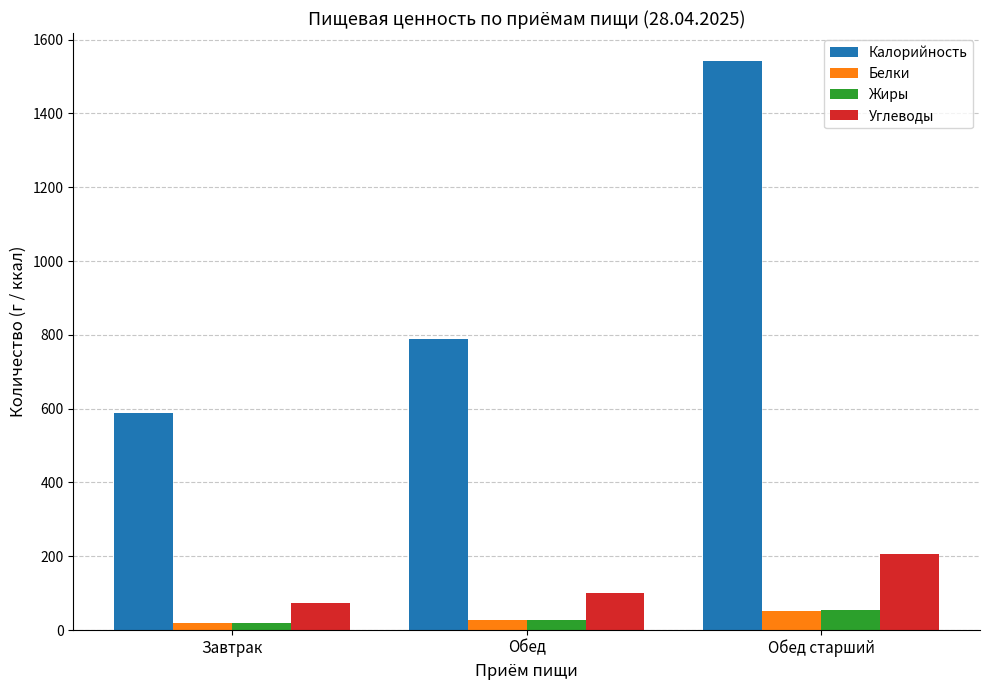

What is the total value across all series at Обед?

944.3